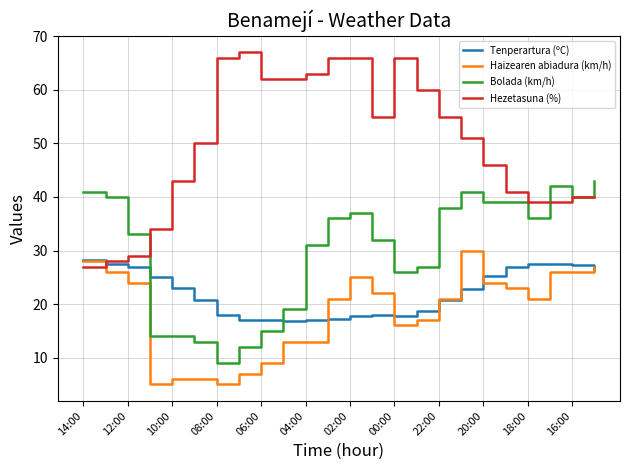

Which series has the widest spread of values?

Hezetasuna (%)